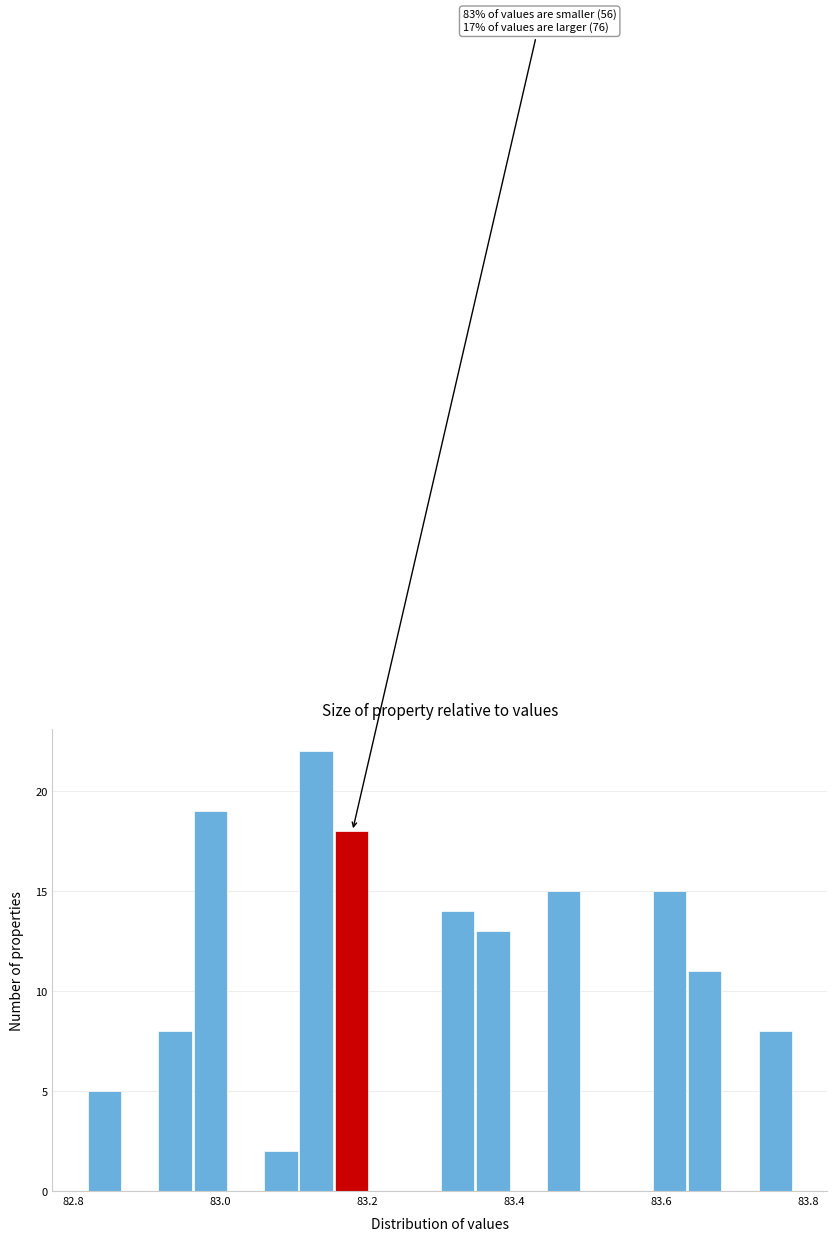

Read against the x-axis, roughly where is the centre of the tallest bar?

83.14